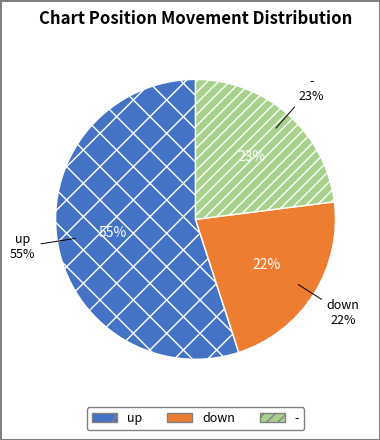

To the nearest percent, what is the average slice percentage?

33%